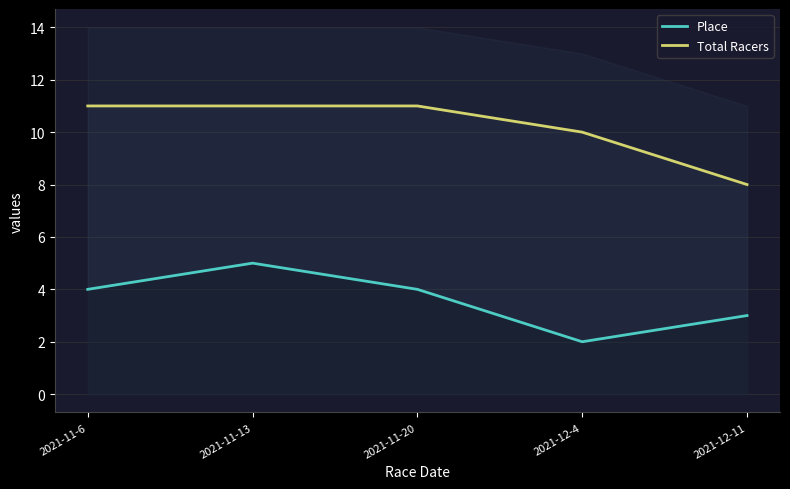

What is the sum of the Place values at 2021-12-4 and 2021-11-20?

6